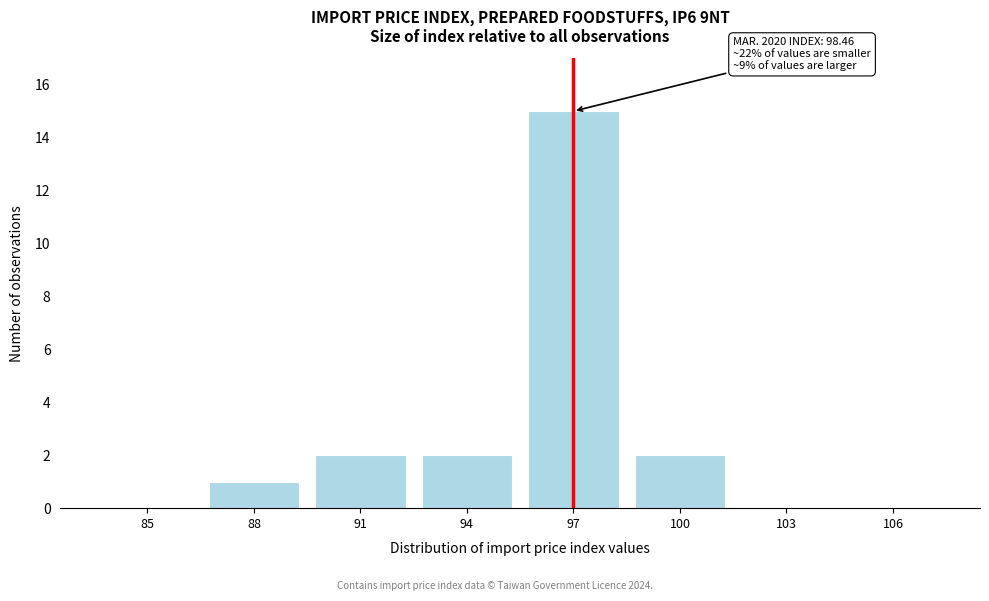

Reading left to right, transcribe all the data shown in this chart.

85=0	88=1	91=2	94=2	97=15	100=2	103=0	106=0